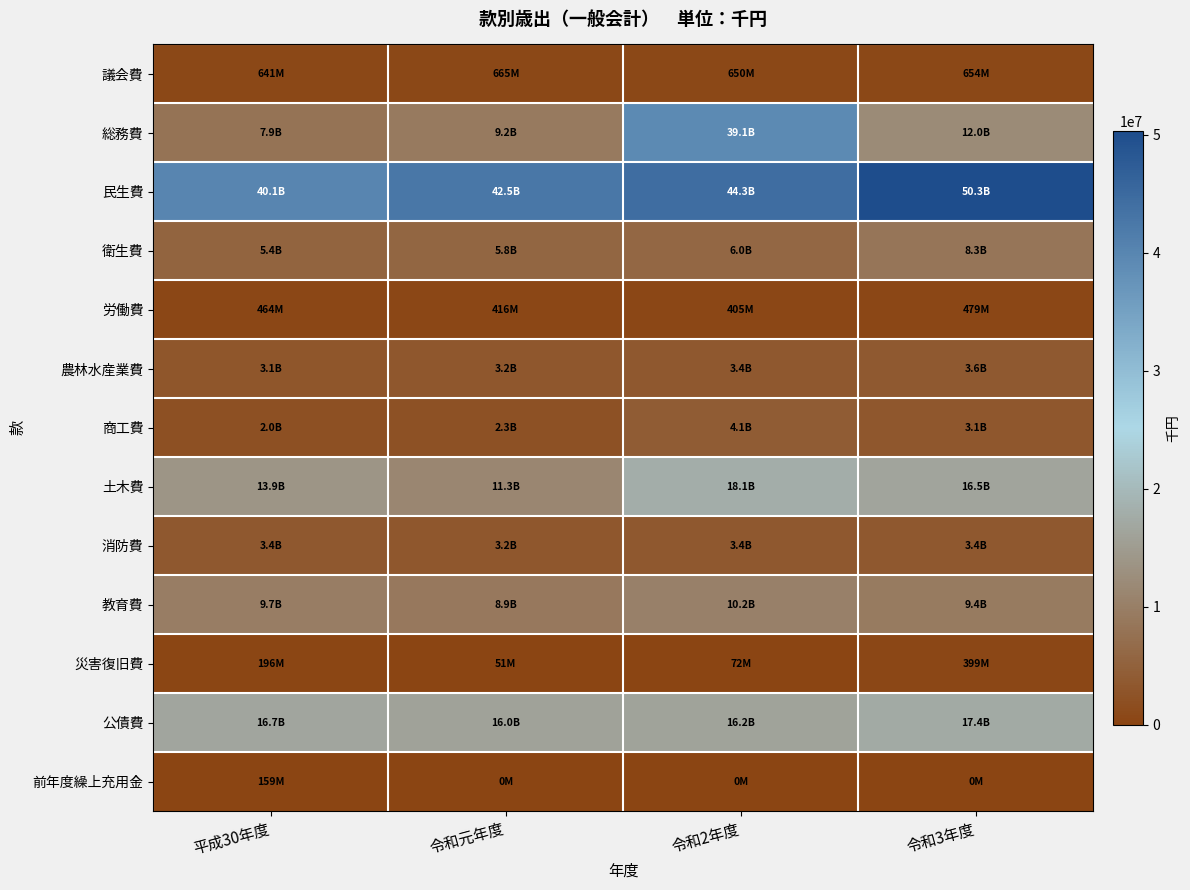

Reading right to left, transcribe all the data shown in this chart.

議会費: 令和3年度=654038	令和2年度=650411	令和元年度=665632	平成30年度=641922
総務費: 令和3年度=12001224	令和2年度=39122688	令和元年度=9178642	平成30年度=7902435
民生費: 令和3年度=50326682	令和2年度=44332902	令和元年度=42531367	平成30年度=40084153
衛生費: 令和3年度=8339506	令和2年度=5976559	令和元年度=5844463	平成30年度=5400206
労働費: 令和3年度=479364	令和2年度=405649	令和元年度=416499	平成30年度=464422
農林水産業費: 令和3年度=3642932	令和2年度=3446653	令和元年度=3197729	平成30年度=3144450
商工費: 令和3年度=3148318	令和2年度=4084294	令和元年度=2328075	平成30年度=2047844
土木費: 令和3年度=16469243	令和2年度=18084063	令和元年度=11285634	平成30年度=13851001
消防費: 令和3年度=3385435	令和2年度=3447520	令和元年度=3238286	平成30年度=3445208
教育費: 令和3年度=9365815	令和2年度=10239408	令和元年度=8865252	平成30年度=9670353
災害復旧費: 令和3年度=399662	令和2年度=72365	令和元年度=51619	平成30年度=196715
公債費: 令和3年度=17424796	令和2年度=16217999	令和元年度=16001582	平成30年度=16700733
前年度繰上充用金: 令和3年度=0	令和2年度=0	令和元年度=0	平成30年度=159715